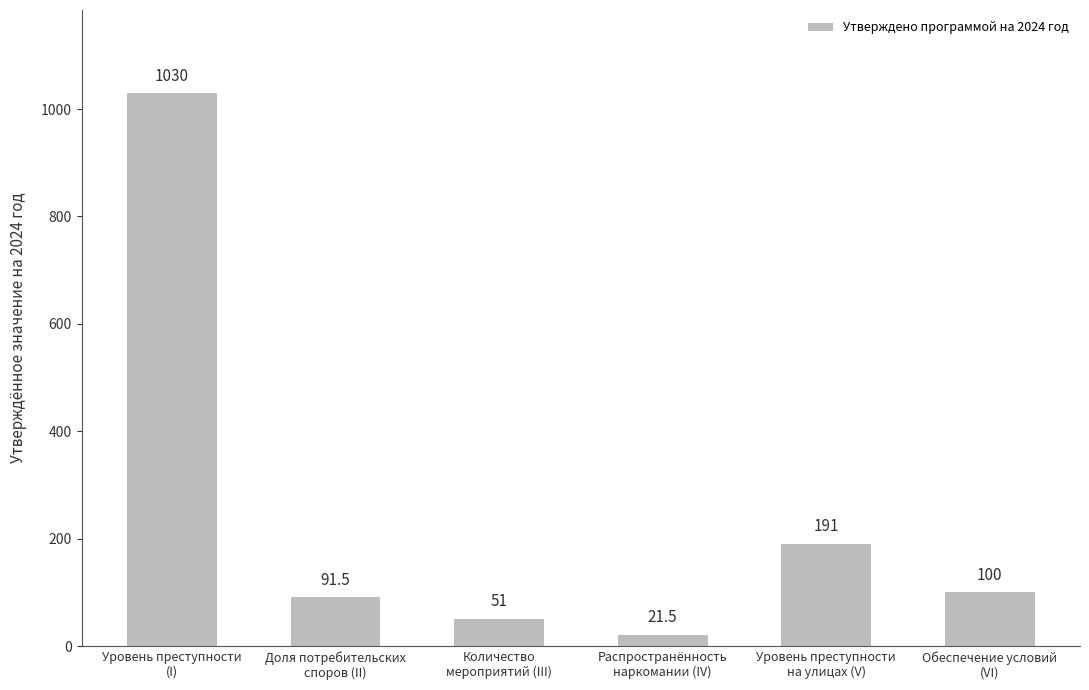

Which category has the lowest value across all series?

Распространённость
наркомании (IV)